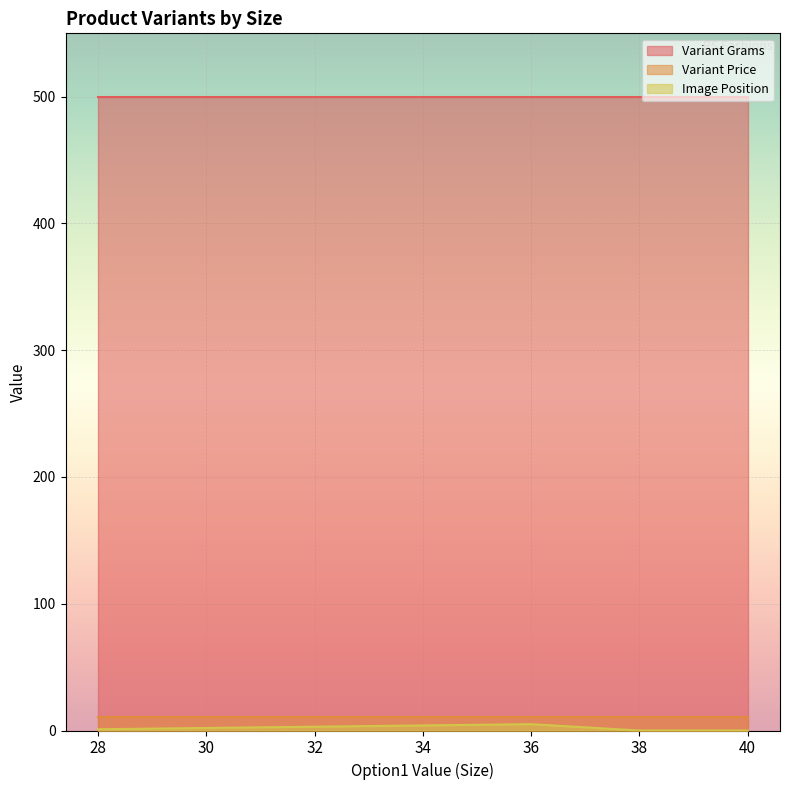

Reading left to right, what are all the values shown in this chart?

Variant Grams: 500	500	500	500	500	500	500
Variant Price: 11	11	11	11	11	11	11
Image Position: 1	2	3	4	5	0	0